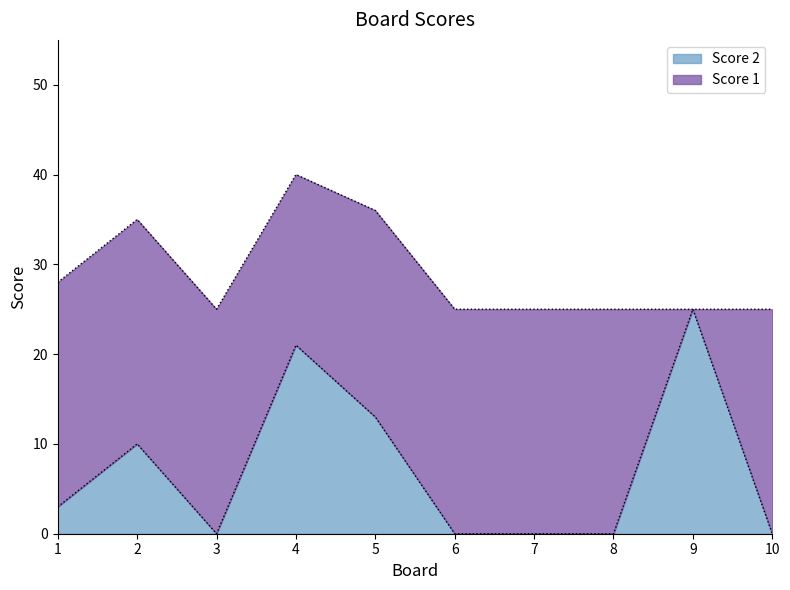

How many points are lower than both their immediate neighbors (excluding endpoints)?

1